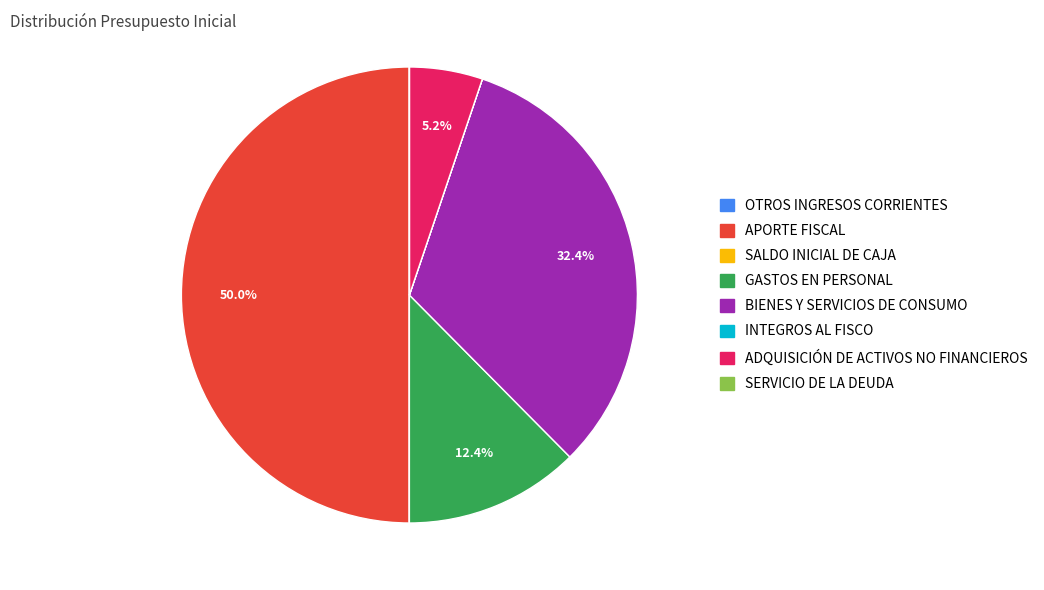

The ADQUISICIÓN DE ACTIVOS NO FINANCIEROS slice represents 5% of the pie. True or false?

True